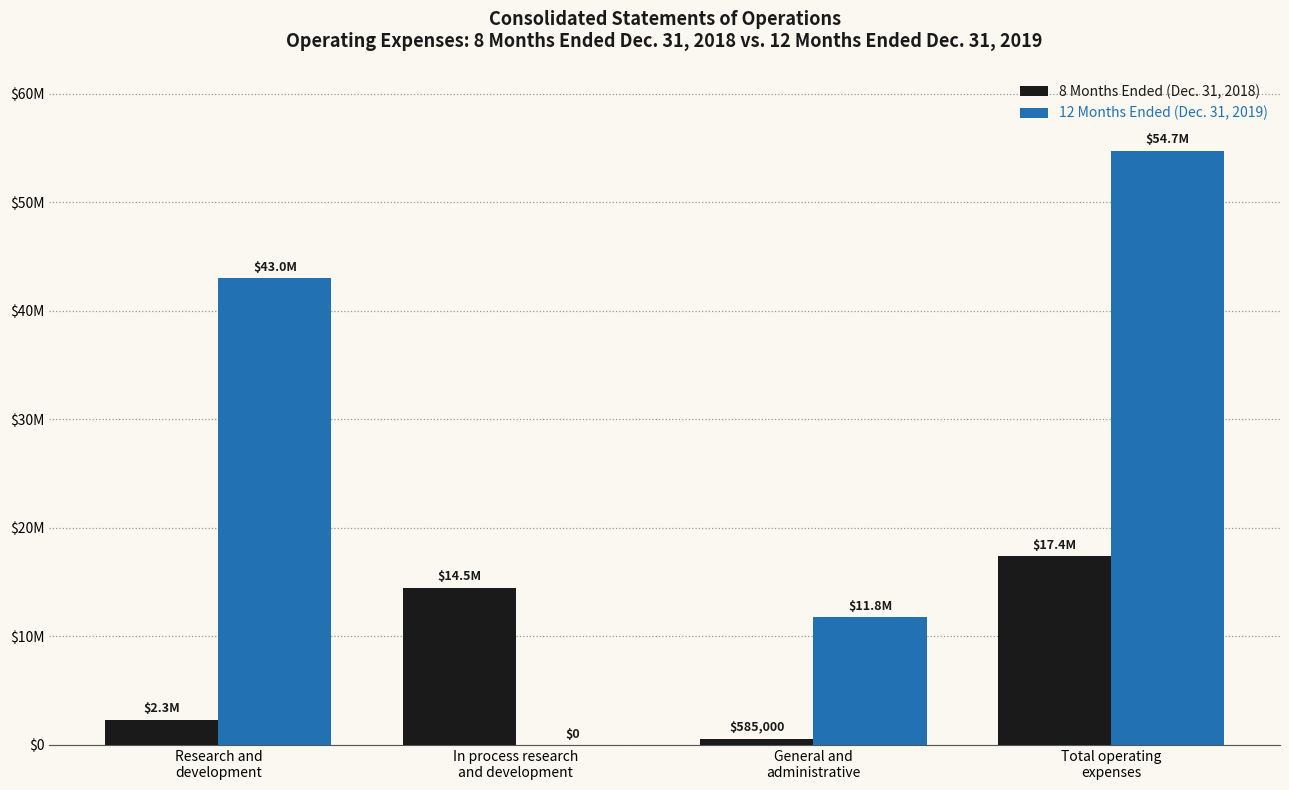

What are all the series names shown in the legend?

8 Months Ended (Dec. 31, 2018), 12 Months Ended (Dec. 31, 2019)